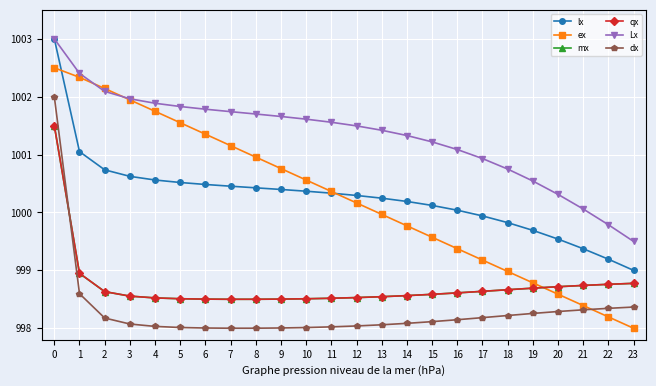

List the labels in order of ex value, smallest first.

23, 22, 21, 20, 19, 18, 17, 16, 15, 14, 13, 12, 11, 10, 9, 8, 7, 6, 5, 4, 3, 2, 1, 0